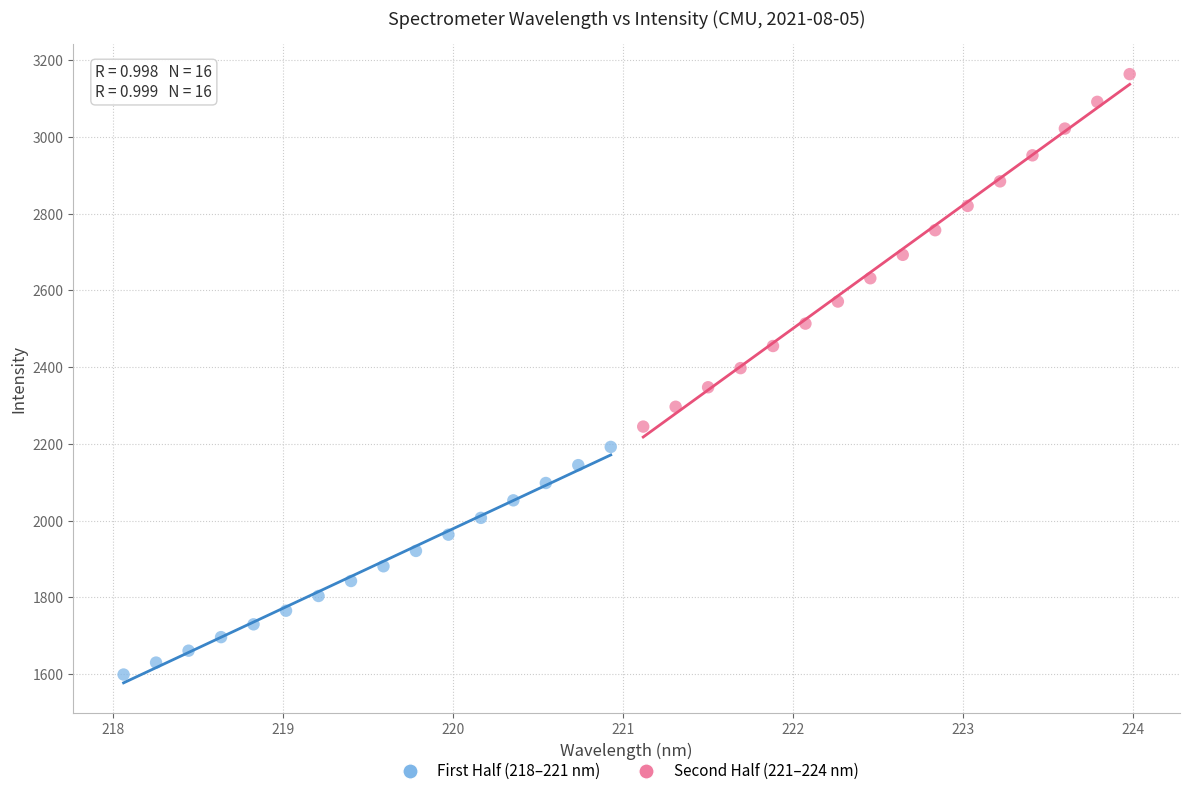

Which series contains the lowest Y value?

First Half (218–221 nm)